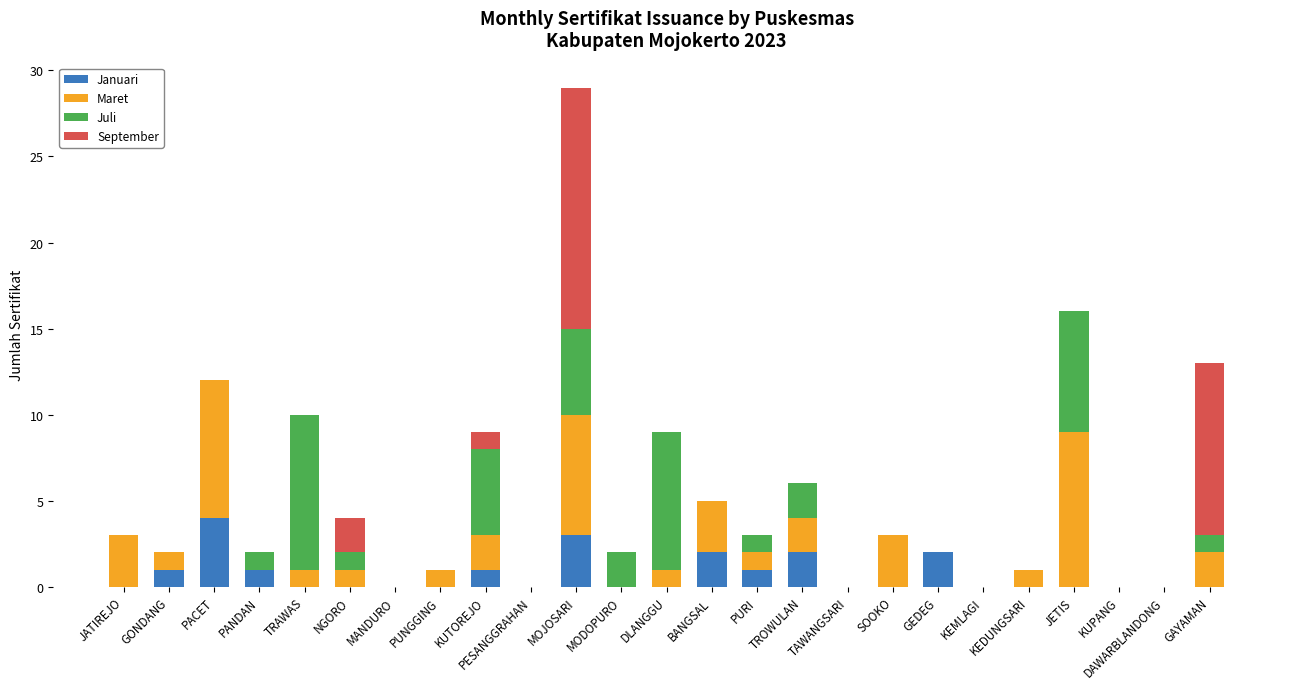

Count the number of categories in the chart.

25